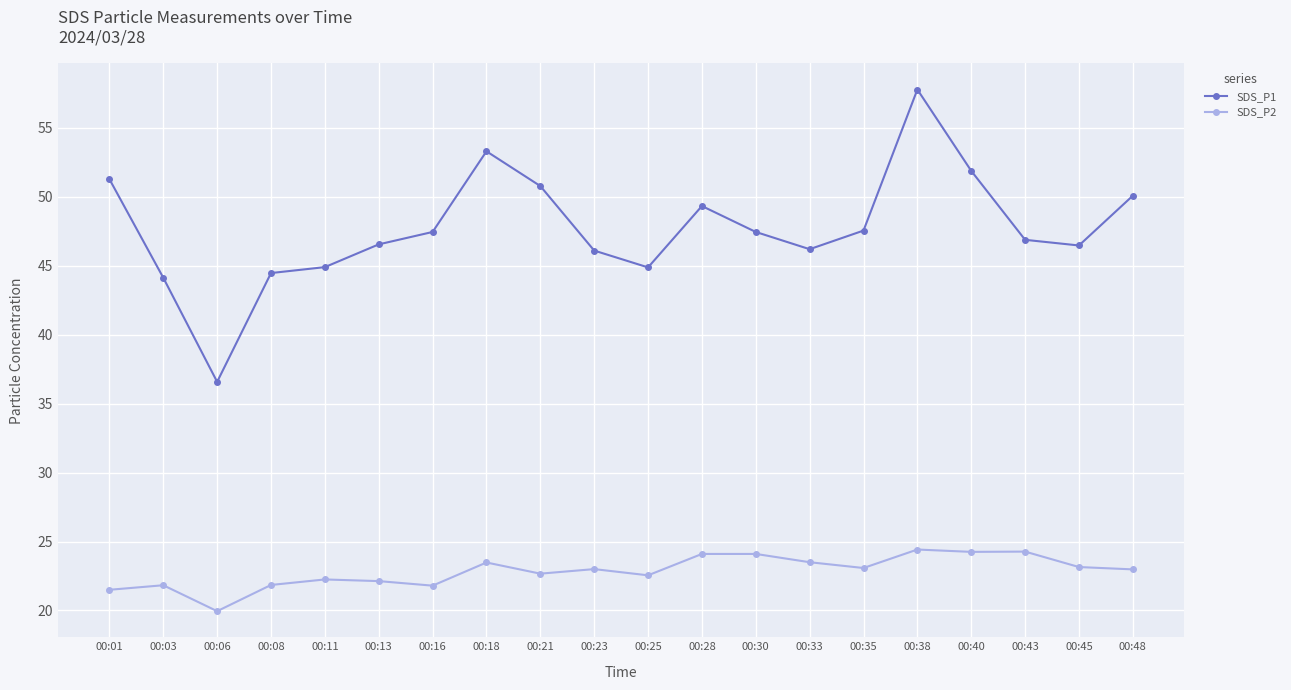

True or false: SDS_P2 has a value of 23.5 at 00:18.

True